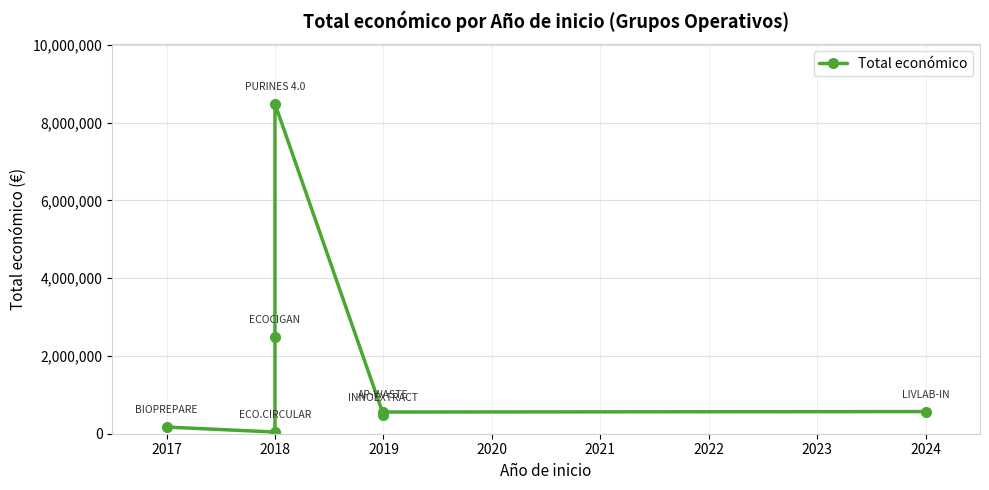

What is the difference between the second highest and minimum values?

2440869